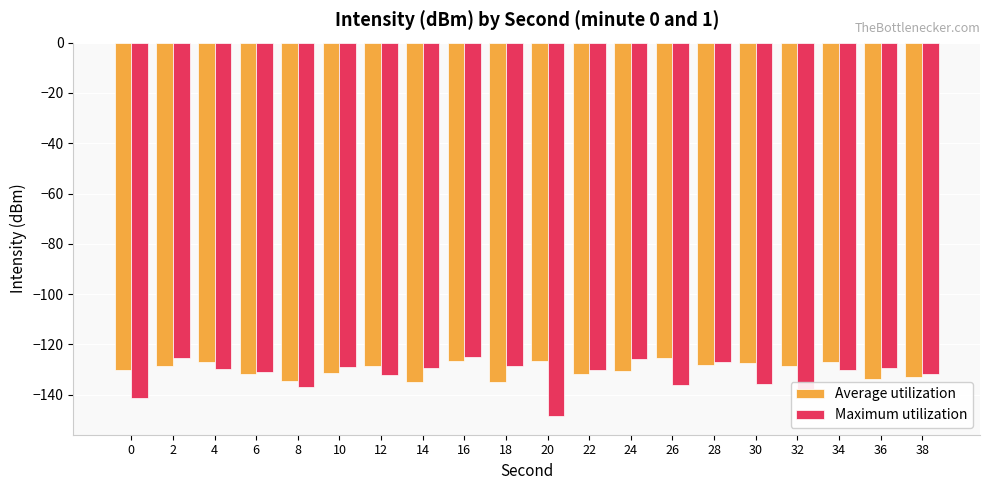

True or false: Average utilization has a value of -128.2 at 28.

True